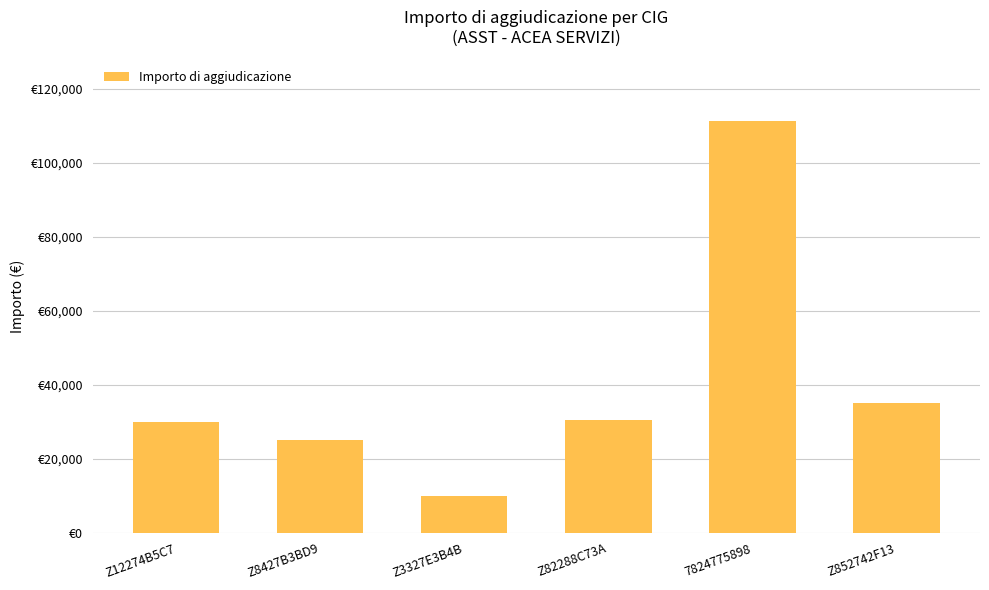

Rank the categories by value from highest to lowest.

7824775898, Z852742F13, Z82288C73A, Z12274B5C7, Z8427B3BD9, Z3327E3B4B